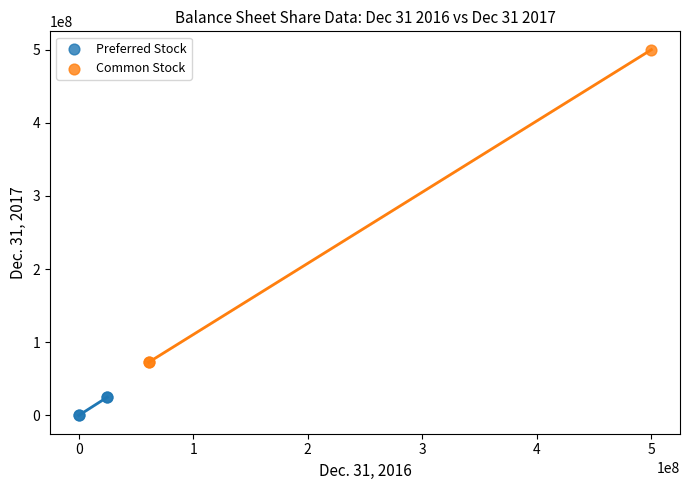

Which series contains the highest Y value?

Common Stock